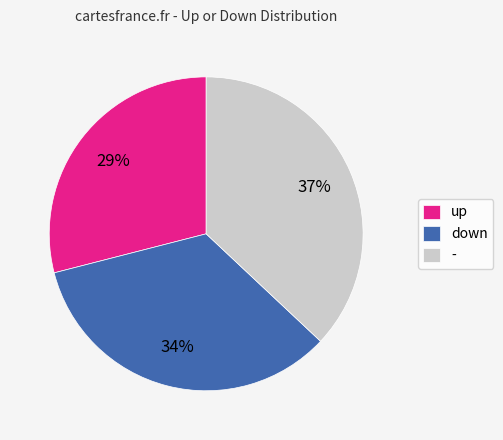

Rank the categories by value from highest to lowest.

-, down, up